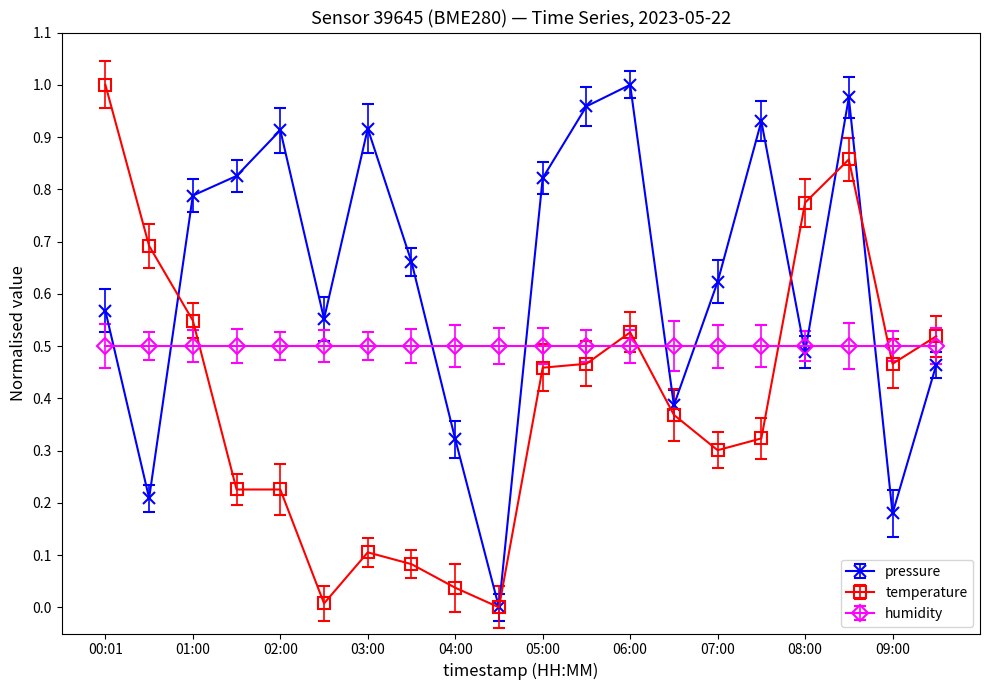

Rank the series by their average value, from lowest to highest.

temperature, humidity, pressure